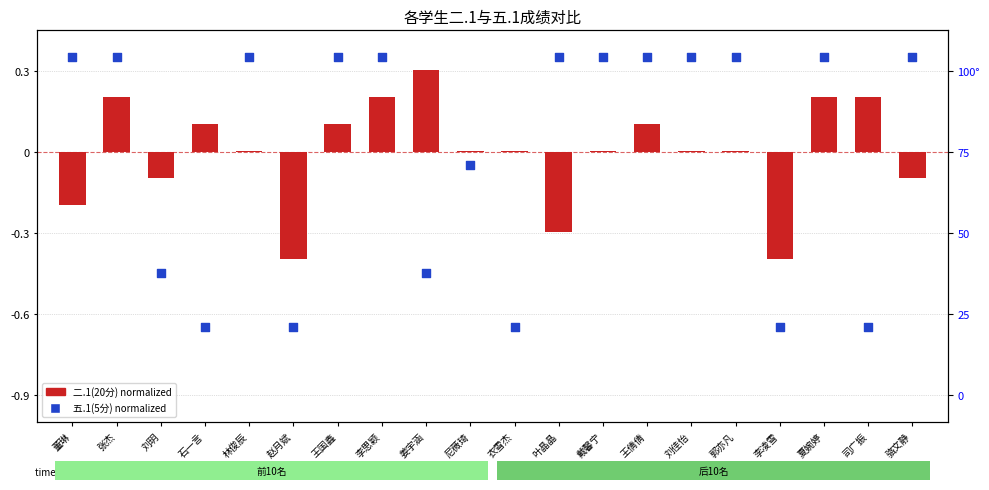

Which series has the widest spread of Y values?

五.1(5分)